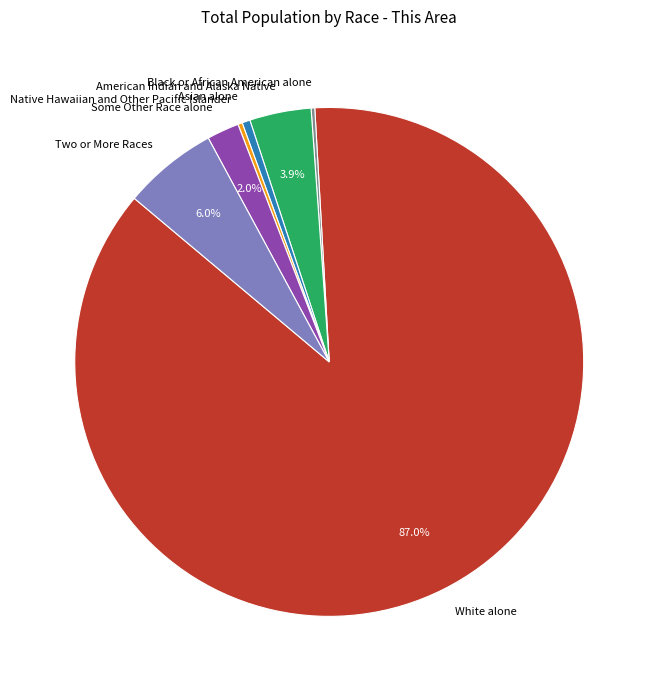

Which has a higher value, Two or More Races or Asian alone?

Two or More Races